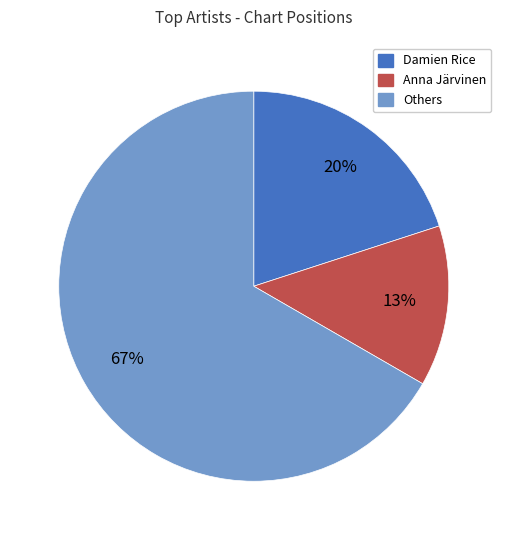

How many segments does this pie chart have?

3